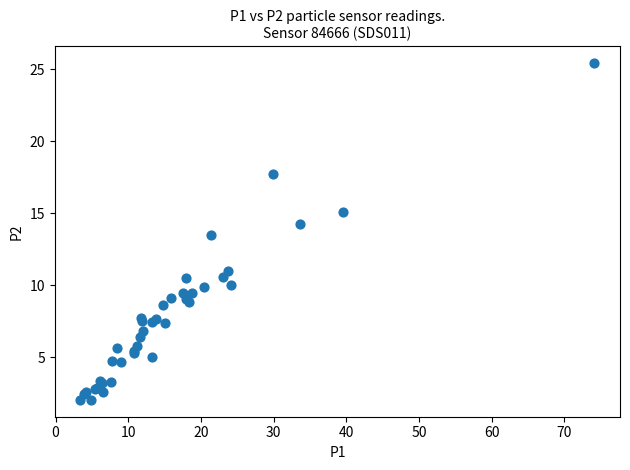

What Y value in the scatter plot is closest to 13?

13.5